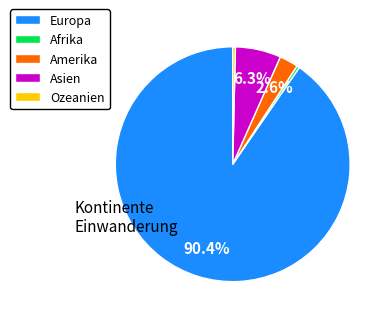

What is the largest slice in the pie chart?

Europa